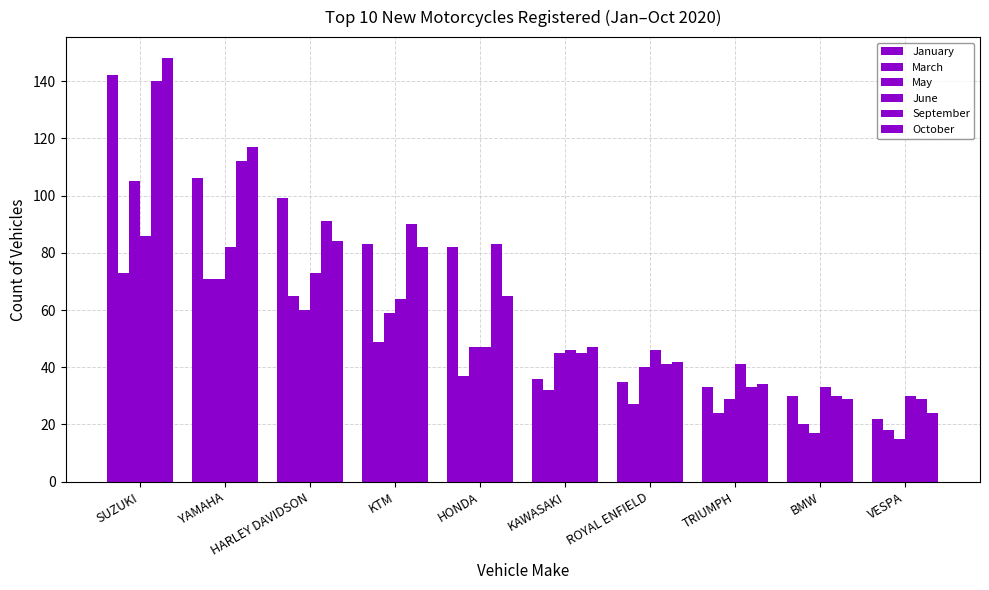

What is the maximum value for May?

105